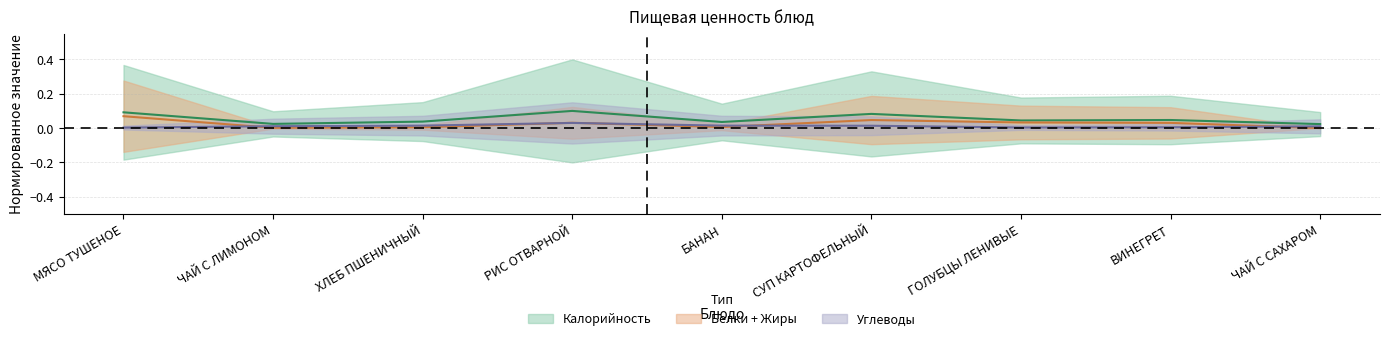

Which label corresponds to the smallest value in the chart?

МЯСО ТУШЕНОЕ